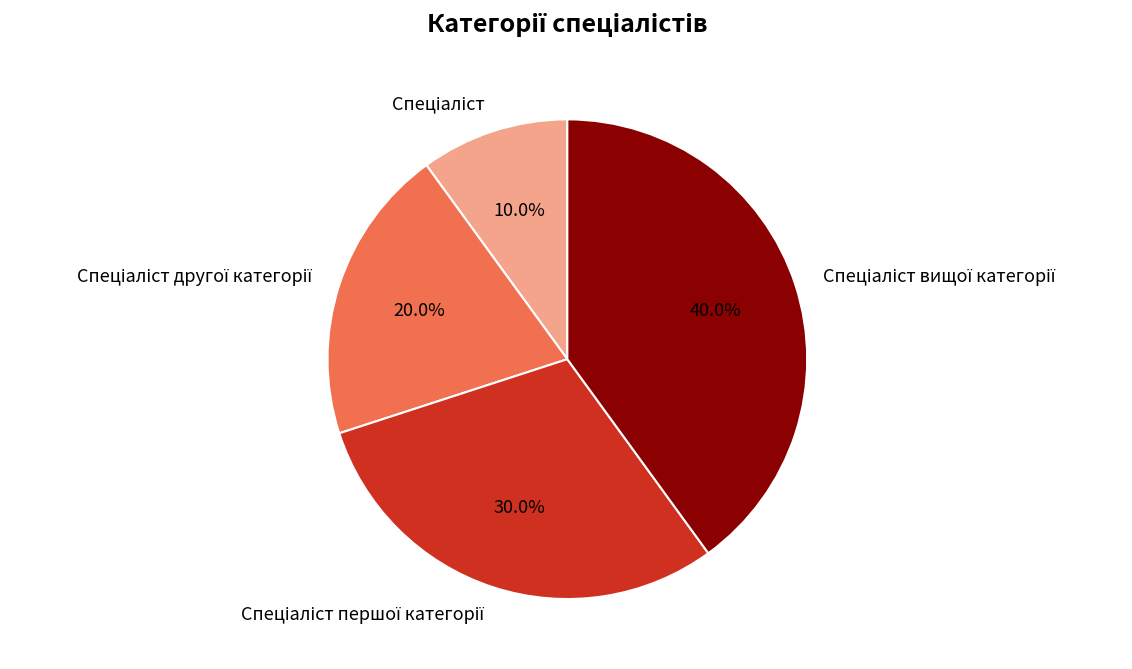

Is there any slice that represents more than half of the pie?

No